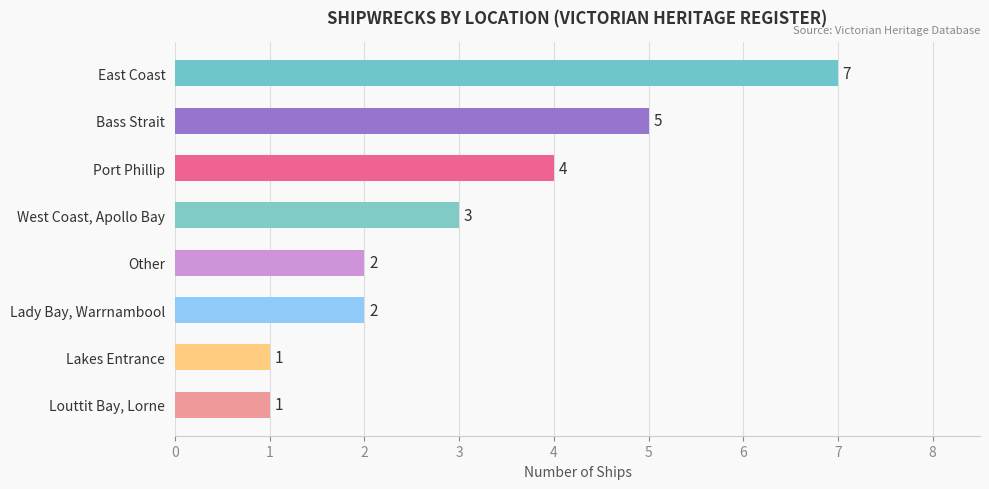

How many series are shown in this chart?

1